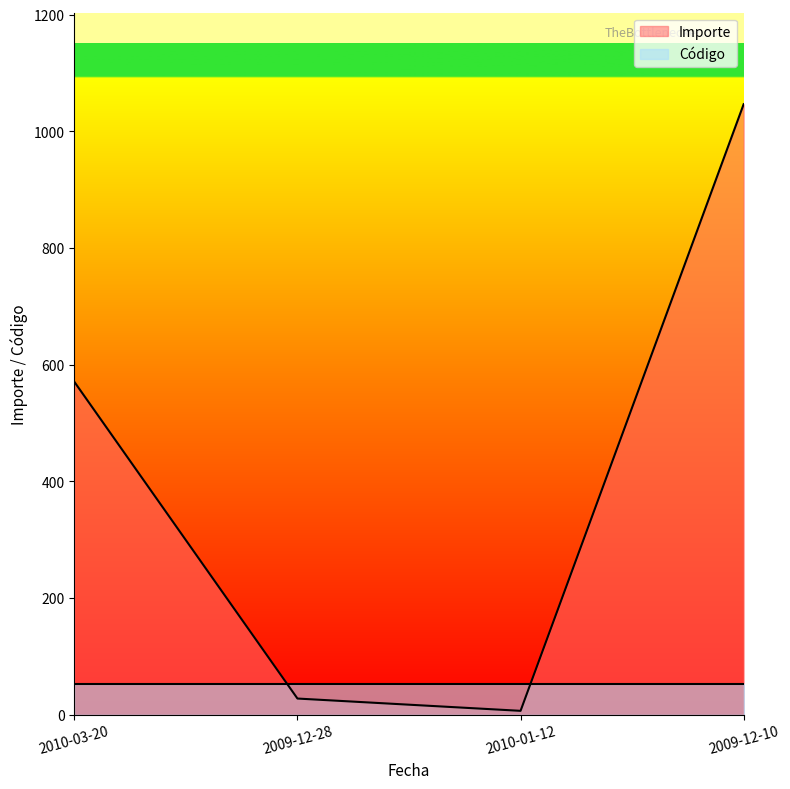

What is the label of the 4th point from the left?

2009-12-10